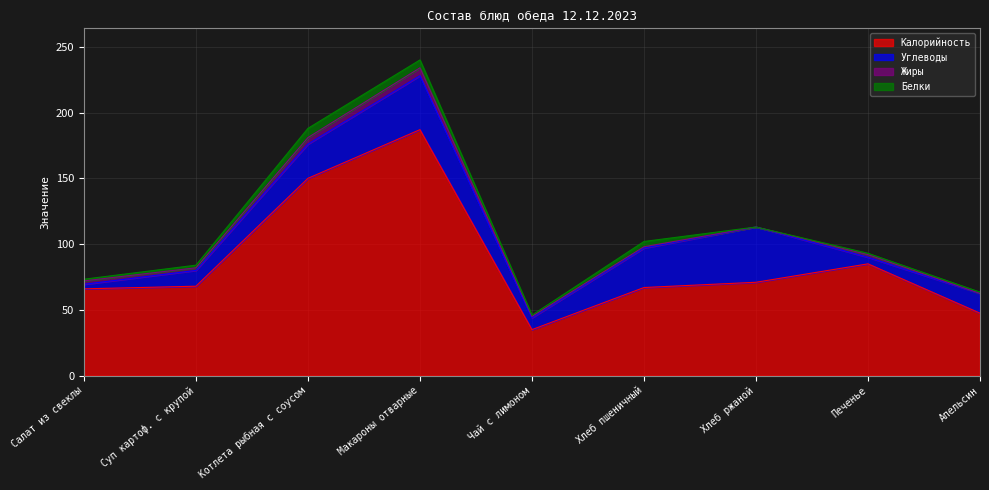

What is the total value across all series at Суп картоф. с крупой?

84.0